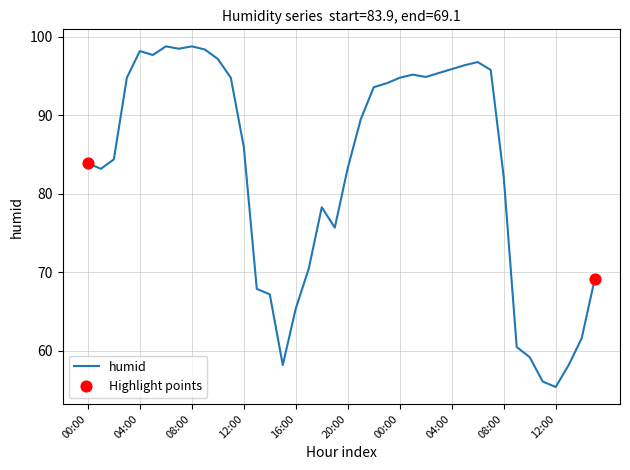

What is the maximum value shown in the chart?

98.8